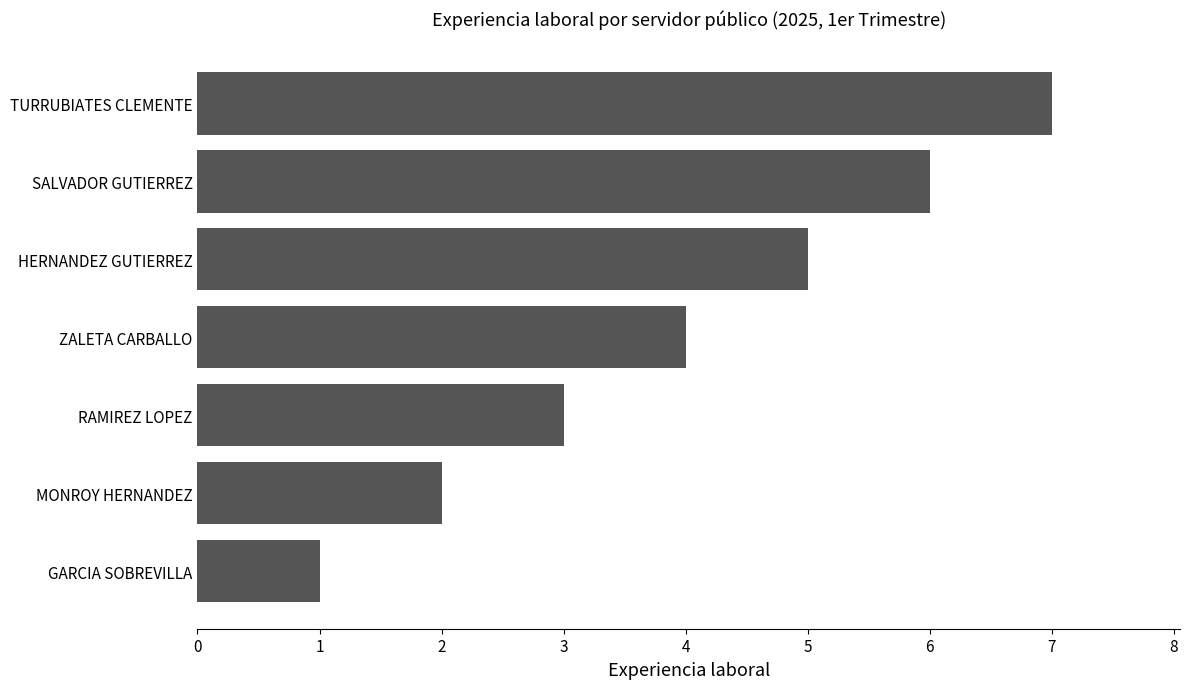

At which category does the chart reach its minimum across all series?

GARCIA SOBREVILLA